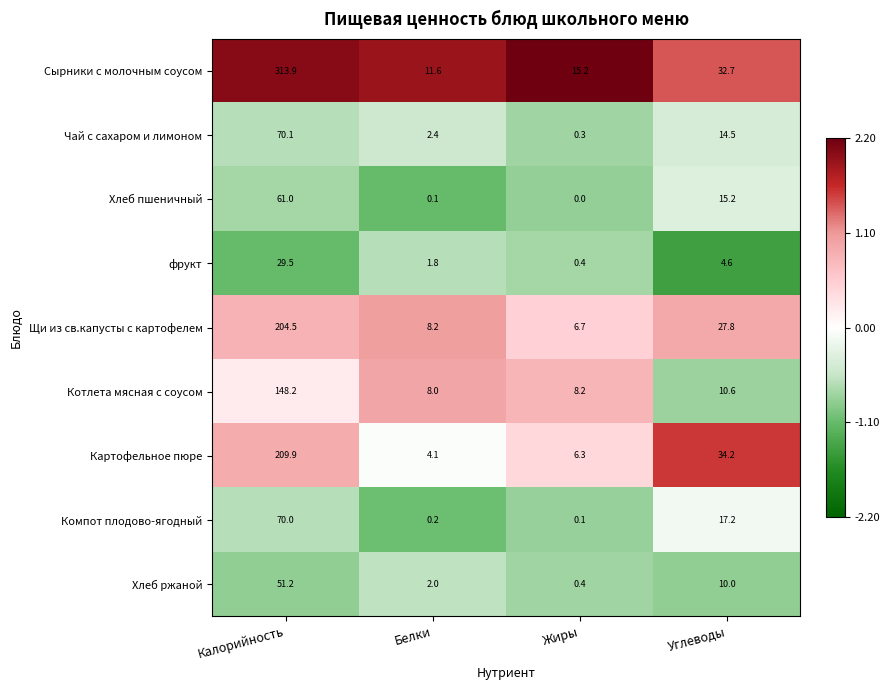

Which series has the largest range (max minus min)?

Сырники с молочным соусом